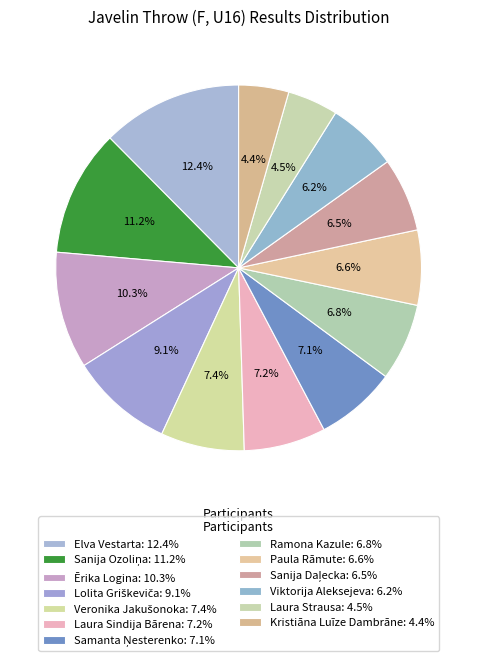

How many slices are in this pie chart?

13